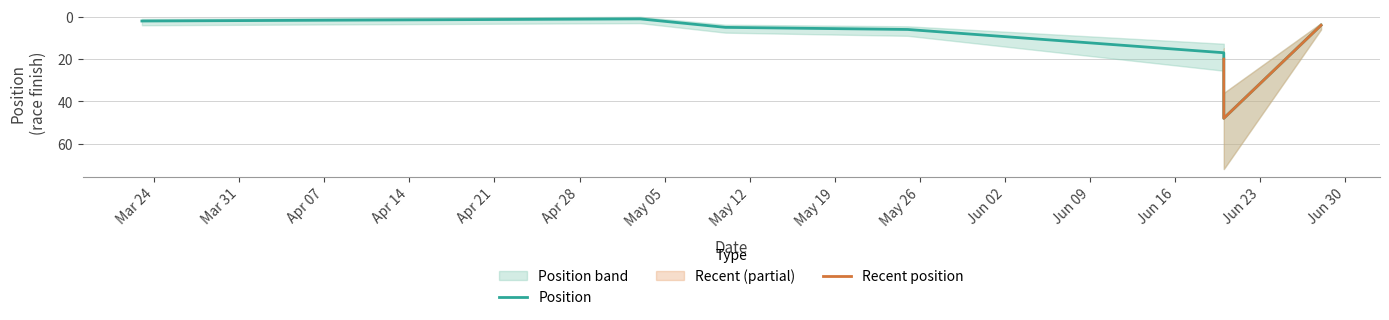

The chart shows a value of 8 at 20/06/2025. True or false?

False